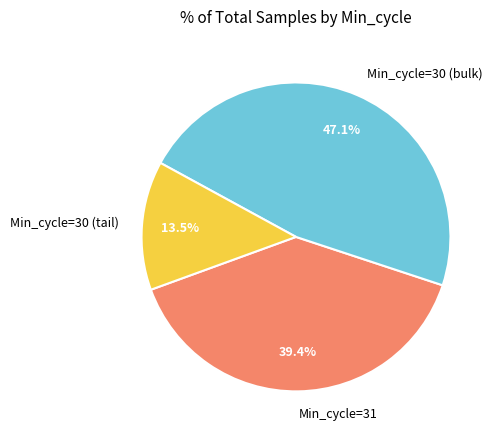

Does any single category account for the majority?

No